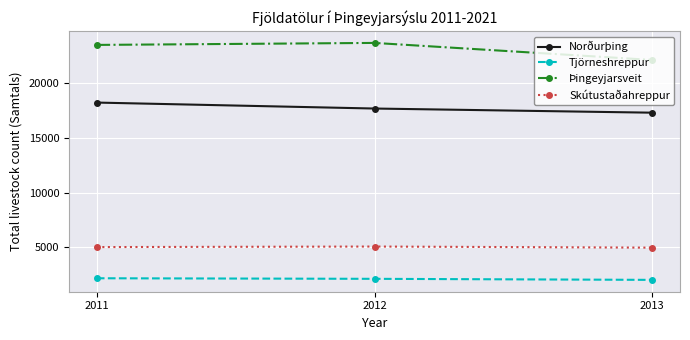

What is the average value of the Skútustaðahreppur series?

5004